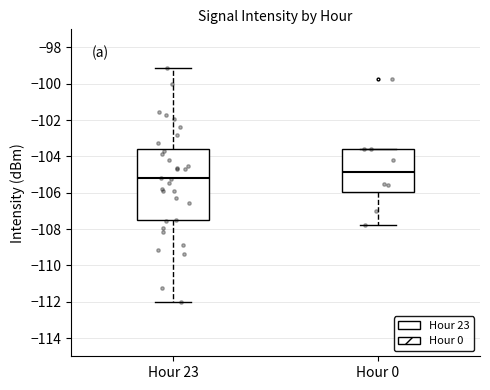

Comparing the boxes themselves (not the whiskers), which one is the tallest?

Hour 23